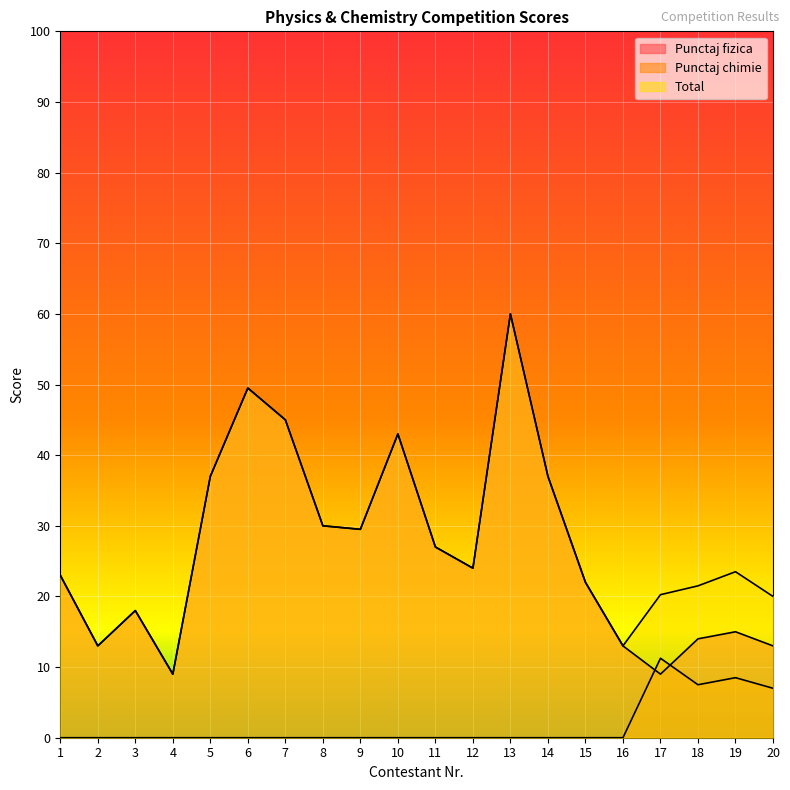

What are all the series names shown in the legend?

Punctaj fizica, Punctaj chimie, Total